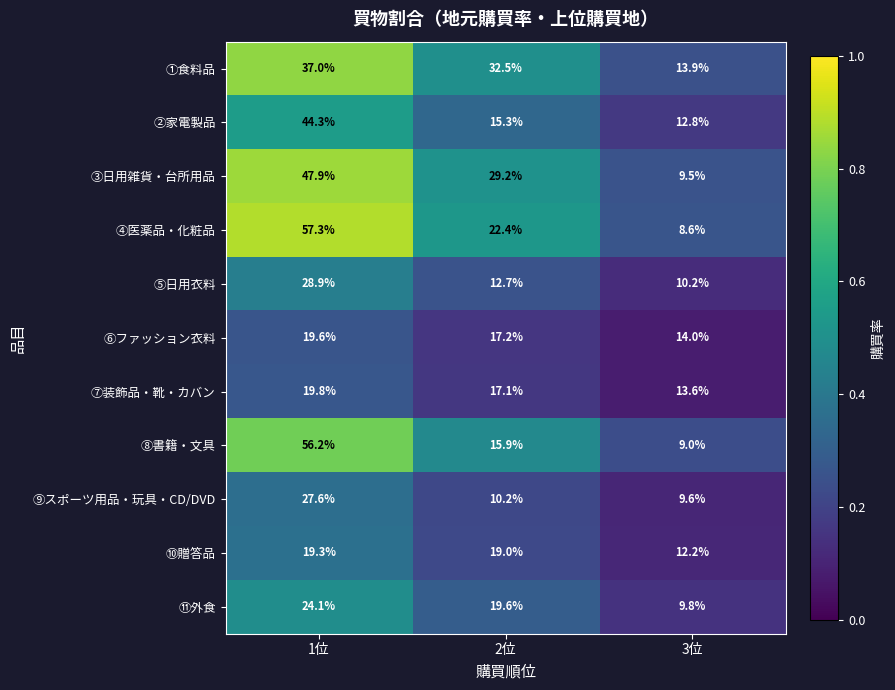

How many categories are shown in the chart?

3